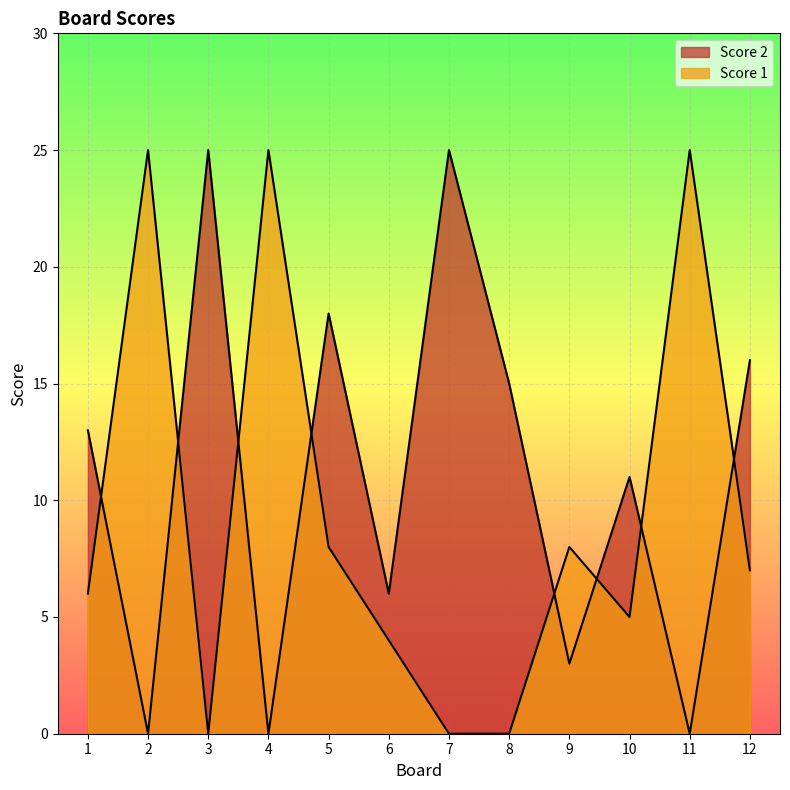

At which category does Score 1 reach its first local valley?

3